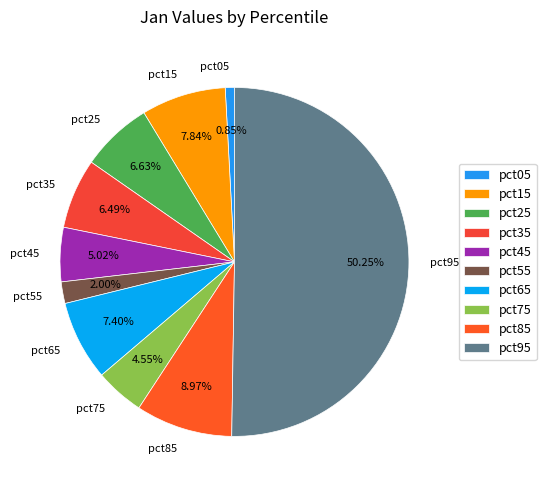

Count the number of slices in the pie.

10